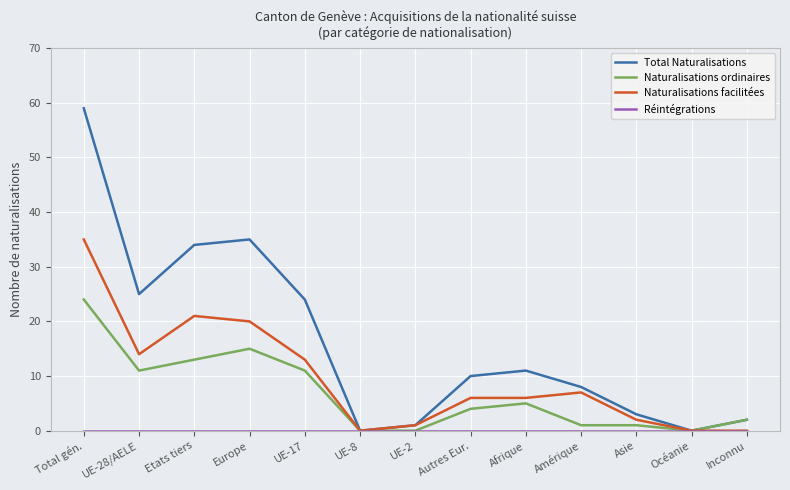

Is the value of Naturalisations facilitées at Amérique greater than the value of Total Naturalisations at UE-2?

Yes